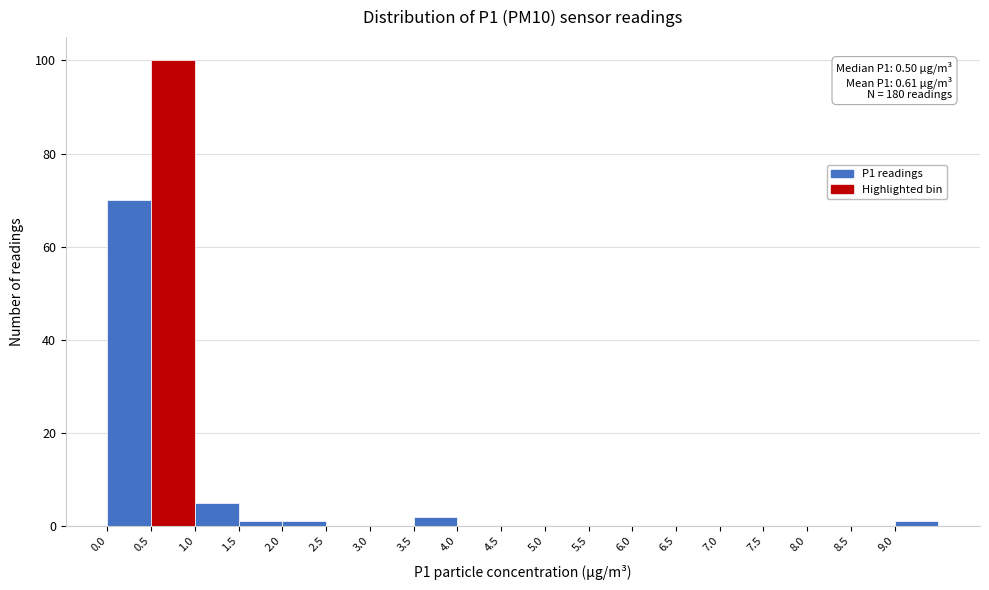

Over which range of the x-axis is the bar tallest?

0.5 to 1.0